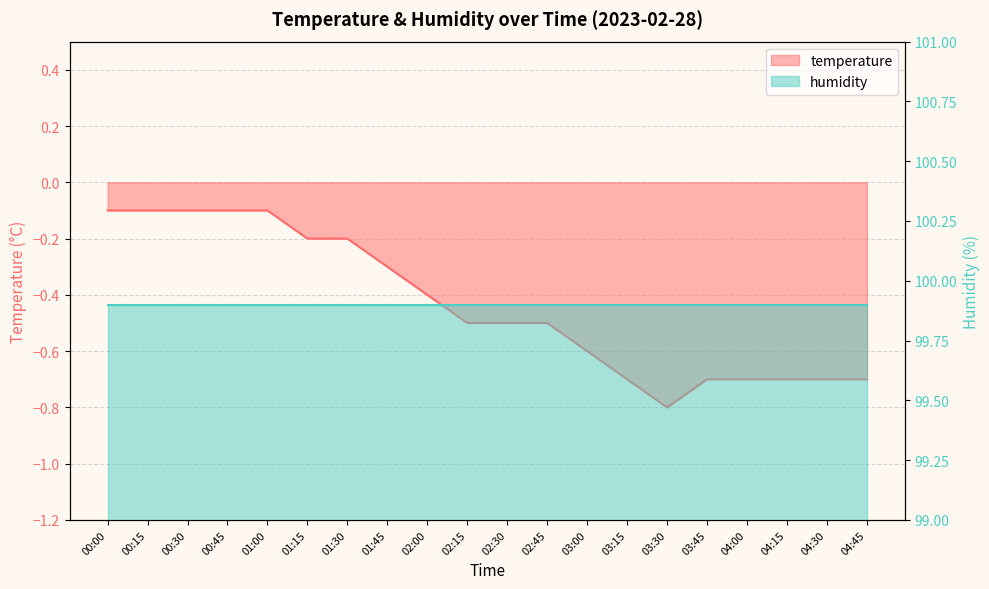

Rank the categories by value from highest to lowest.

00:00, 00:15, 00:30, 00:45, 01:00, 01:15, 01:30, 01:45, 02:00, 02:15, 02:30, 02:45, 03:00, 03:15, 03:45, 04:00, 04:15, 04:30, 04:45, 03:30